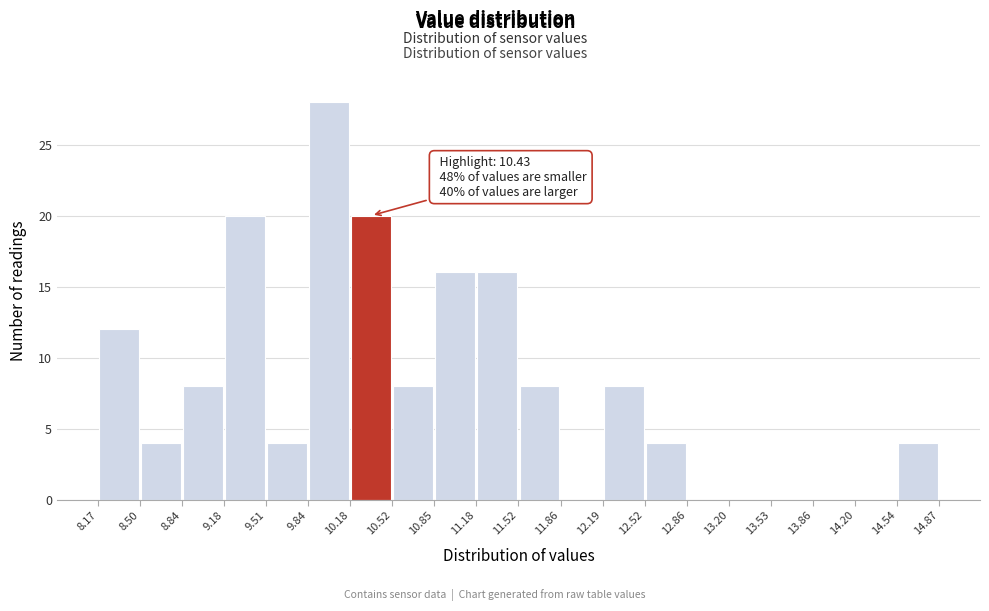

Which range on the x-axis has the tallest bar?

9.84 to 10.18